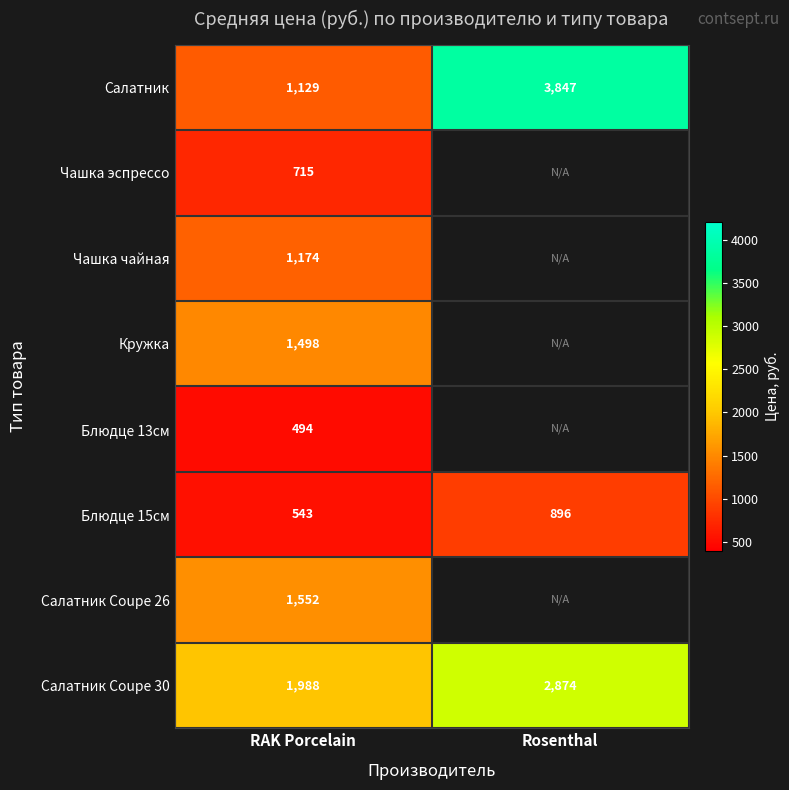

What is the total value across all series at RAK Porcelain?

9093